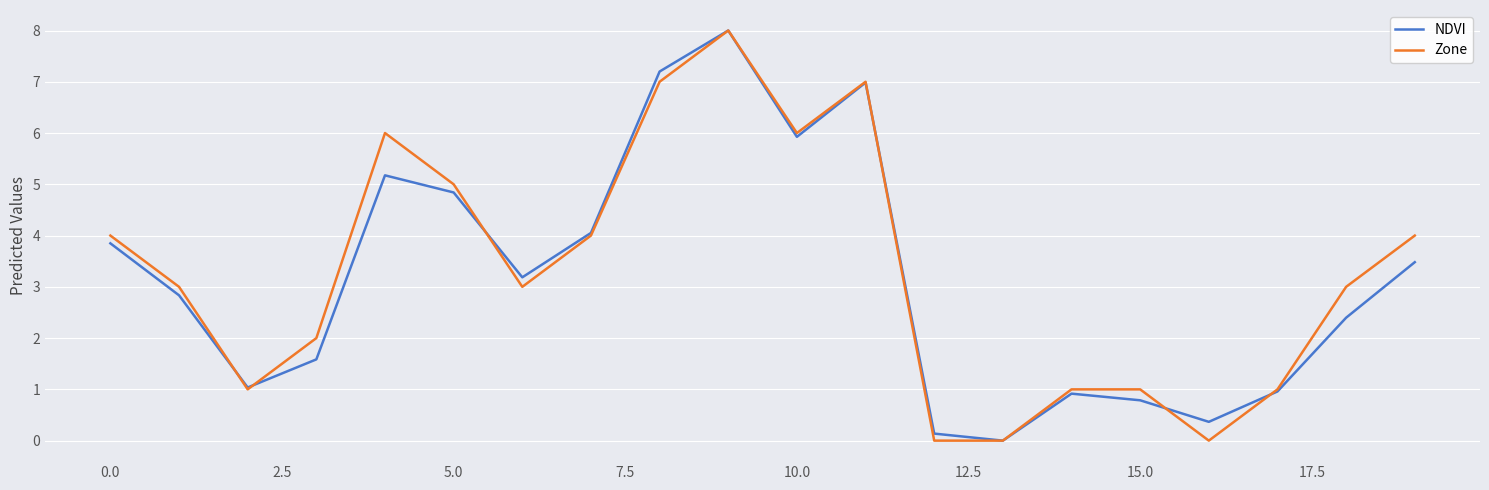

What is the maximum value for Zone?

8.0